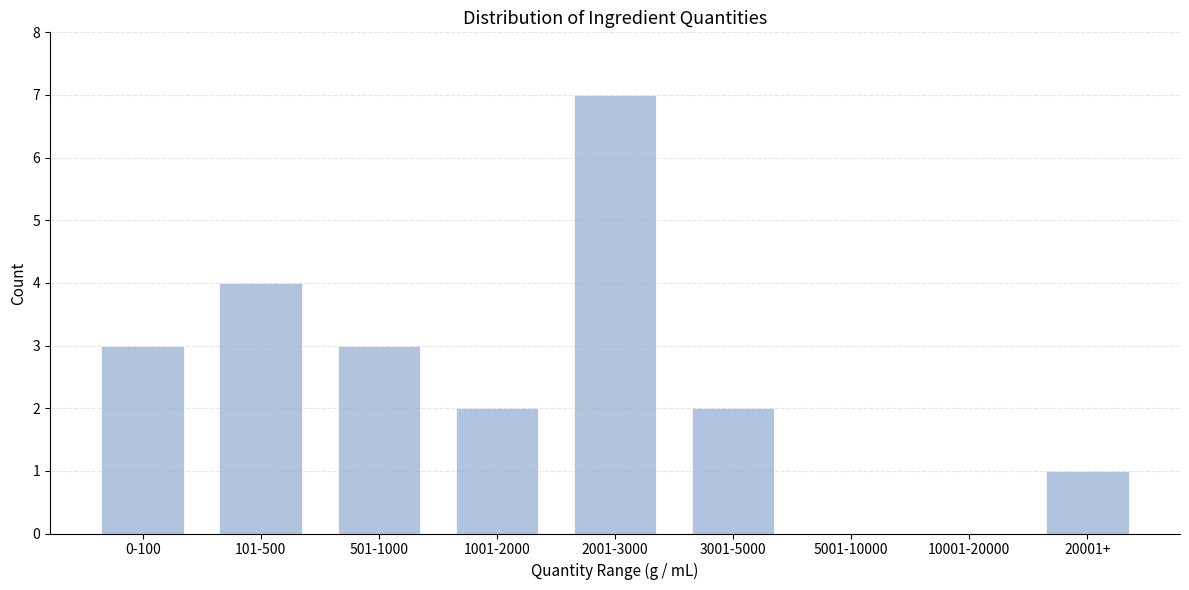

Reading left to right, transcribe all the data shown in this chart.

0-100=3	101-500=4	501-1000=3	1001-2000=2	2001-3000=7	3001-5000=2	5001-10000=0	10001-20000=0	20001+=1